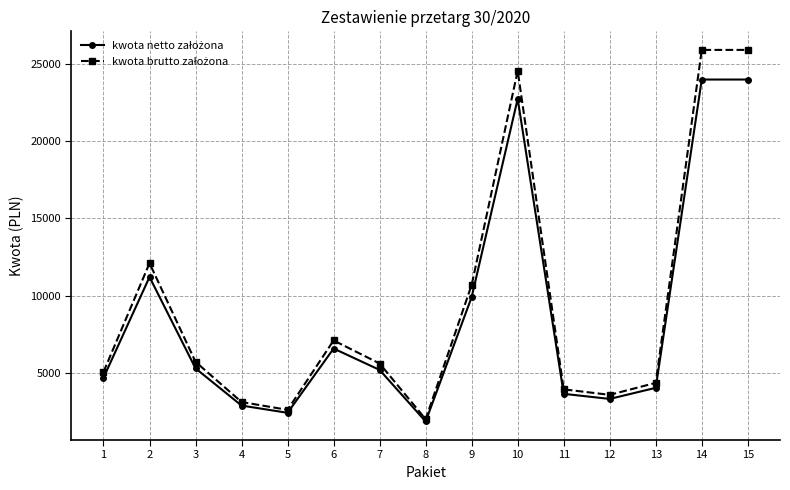

At how many categories does at least one series exceed 7487?

5